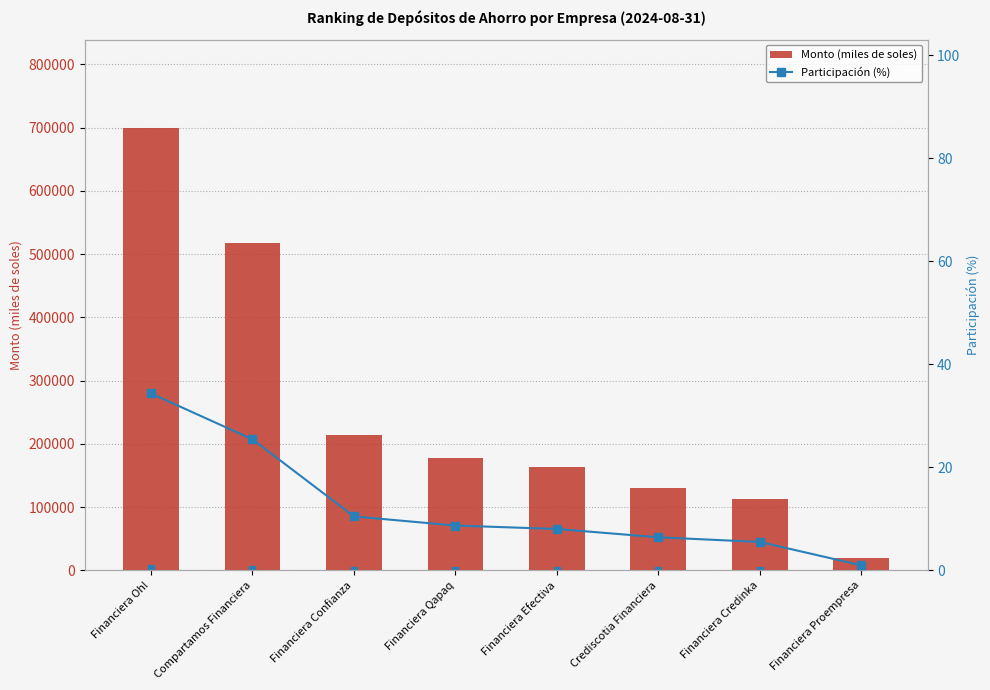

How many data points in Participación (%) are less than 8?

3